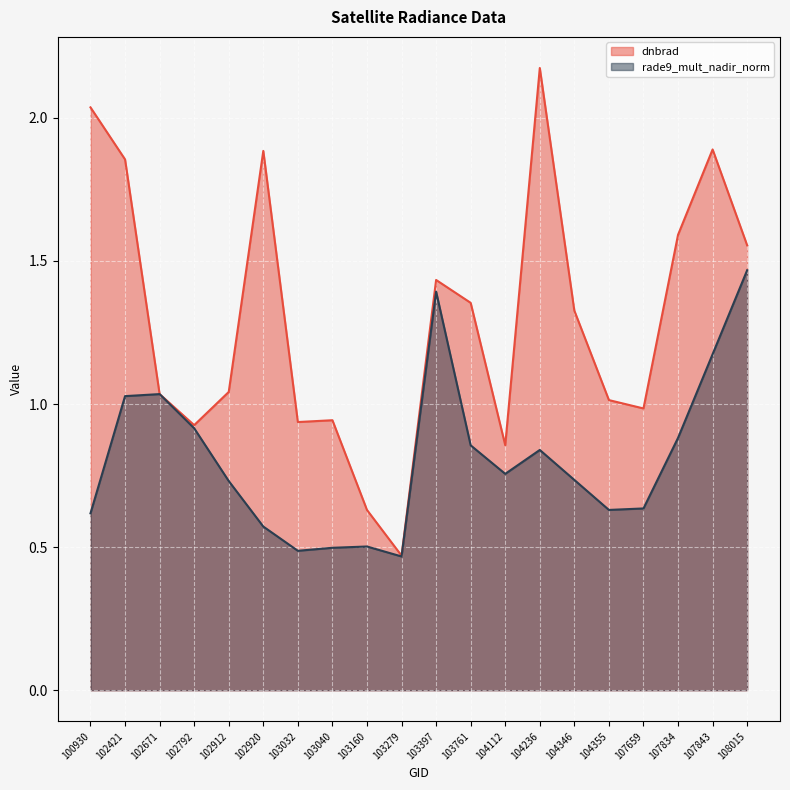

How many lines are shown in the chart?

2